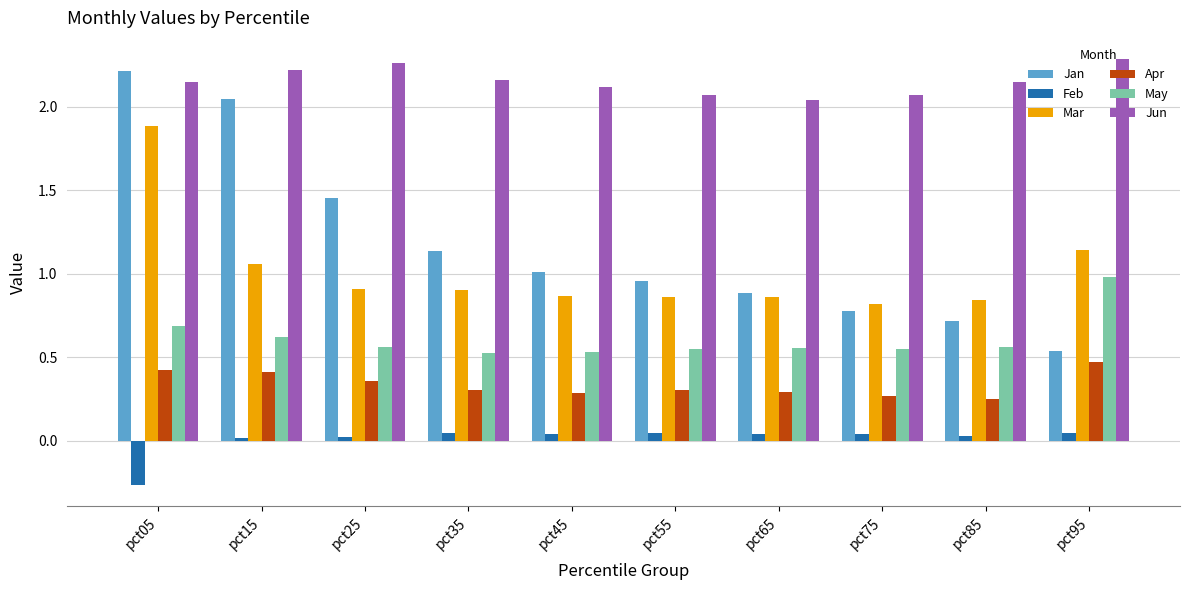

What is the sum of all May values?

6.1